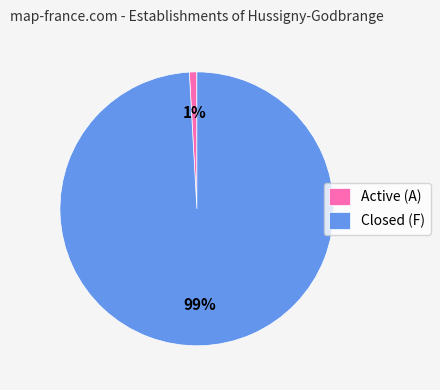

Is the sum of Active (A) and Closed (F) greater than half?

Yes